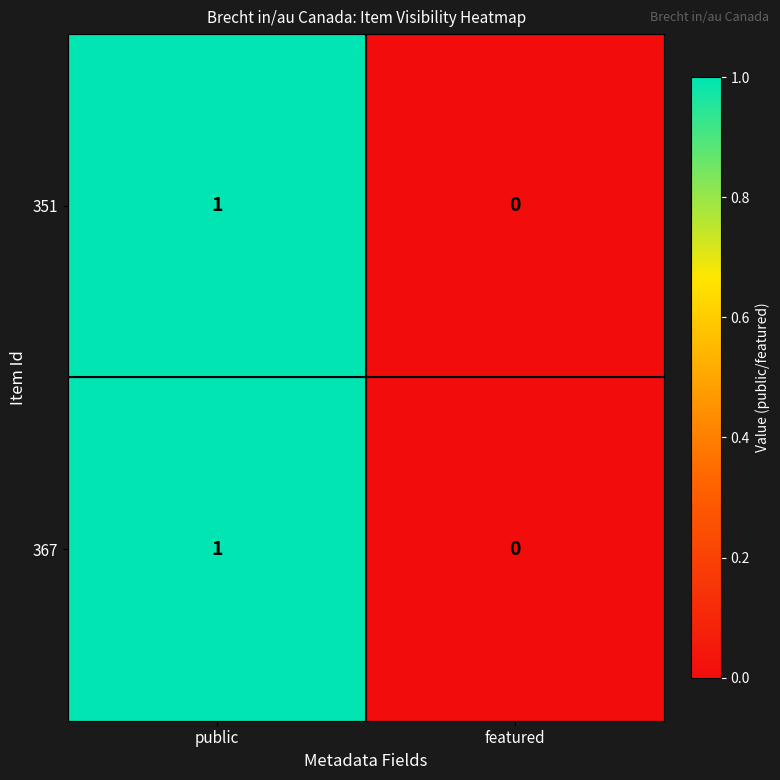

How many values in the 351 series are below 1?

1